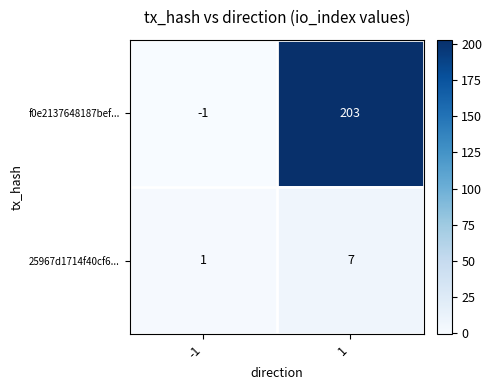

Which series has the widest spread of values?

f0e2137648187bef...